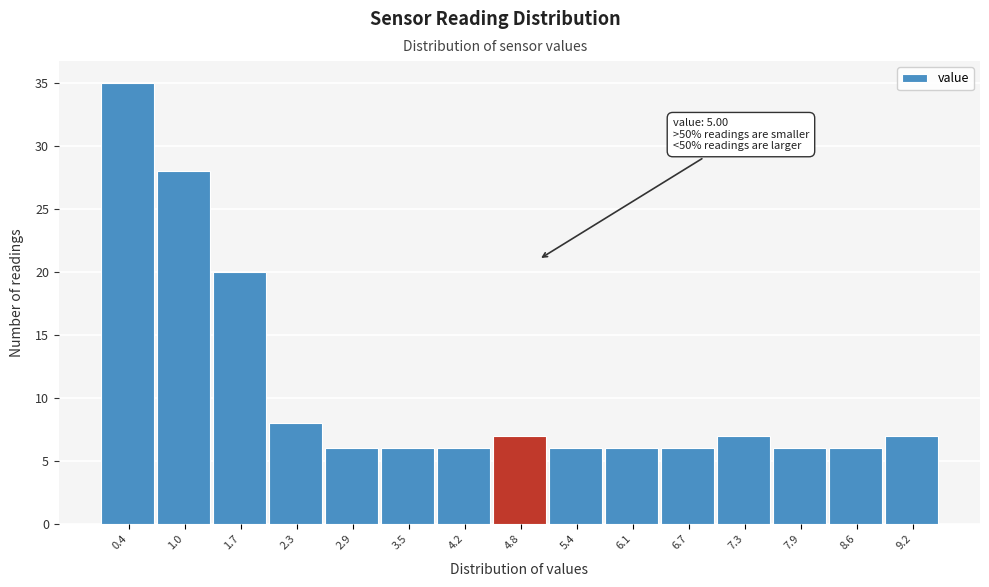

Which range on the x-axis has the tallest bar?

0.1 to 0.7